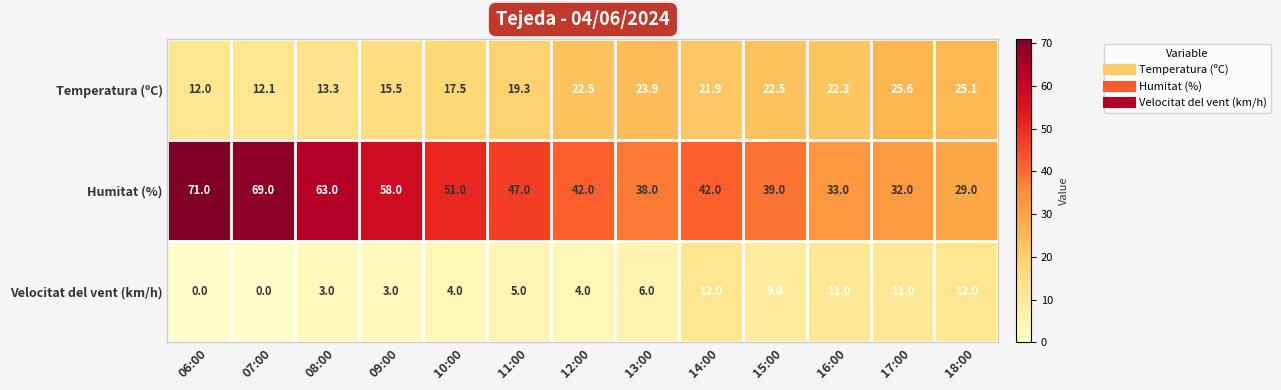

How many data points in Velocitat del vent (km/h) are less than 5?

6